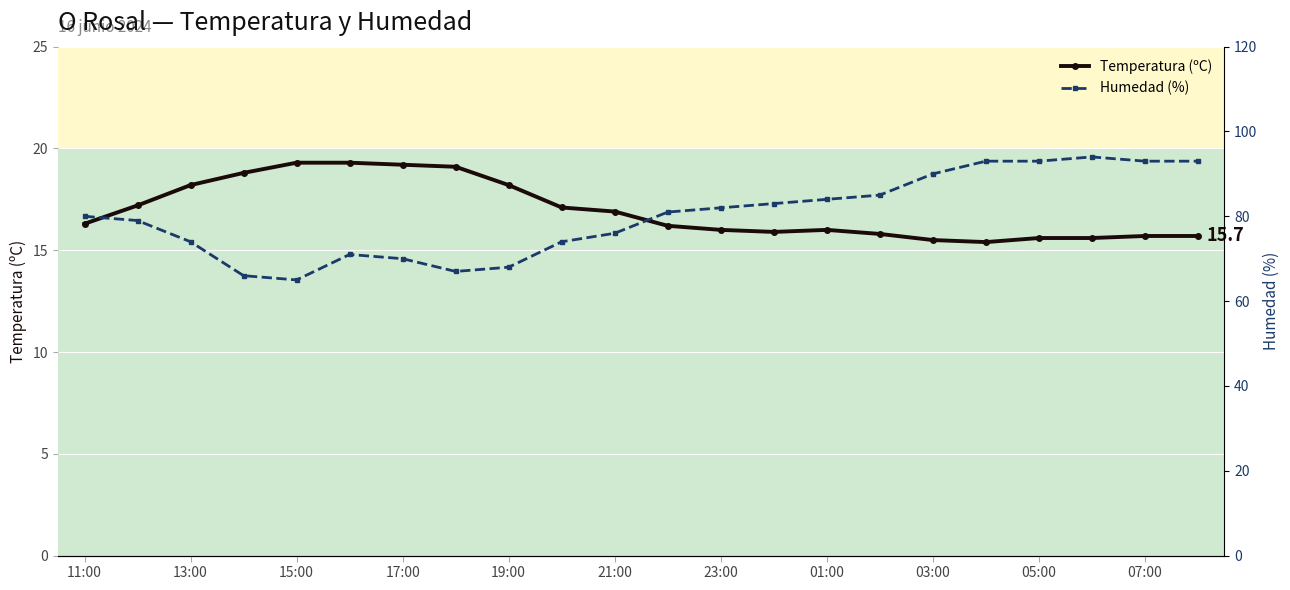

Which series changed the most between 17 and 21?

Temperatura (ºC)